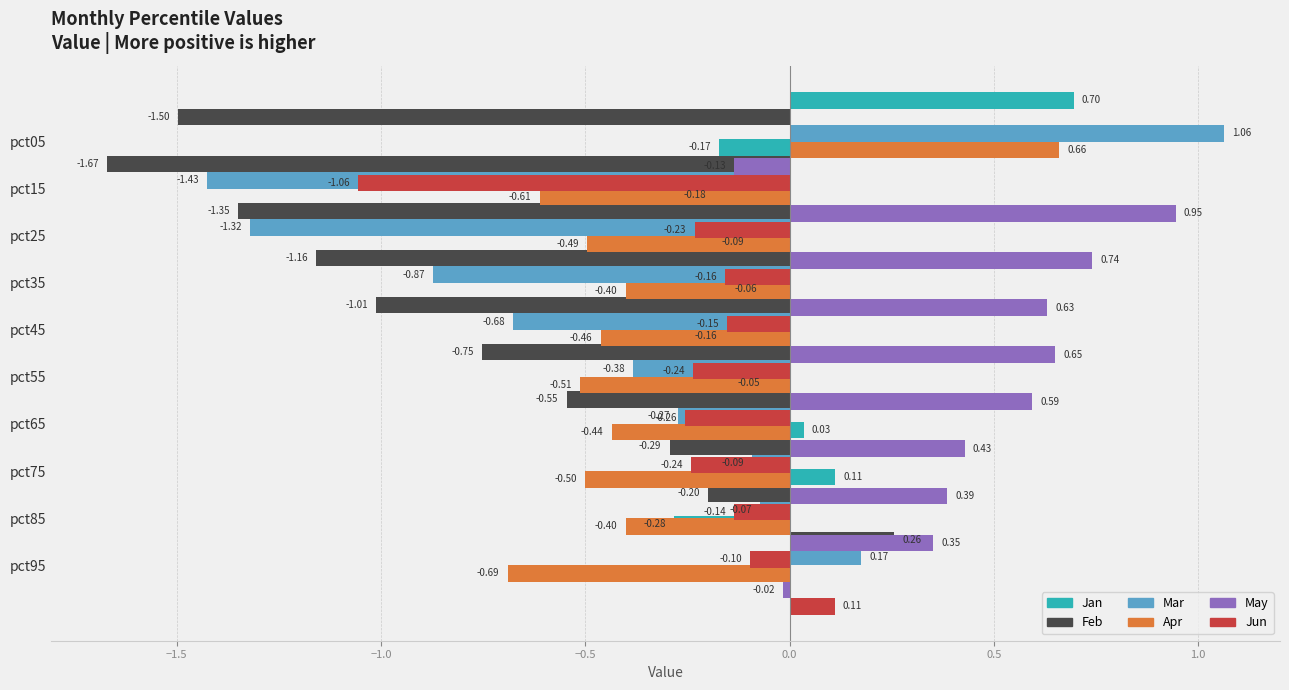

Are the bars grouped side by side (vs. stacked)?

Yes